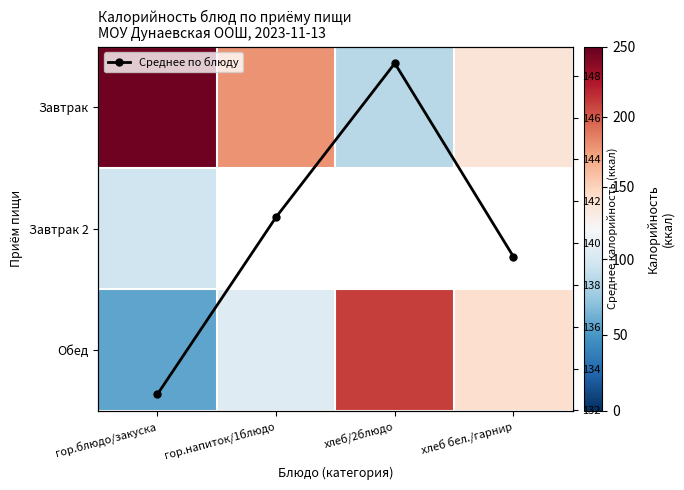

Which category has the highest value across all series?

гор.блюдо/закуска